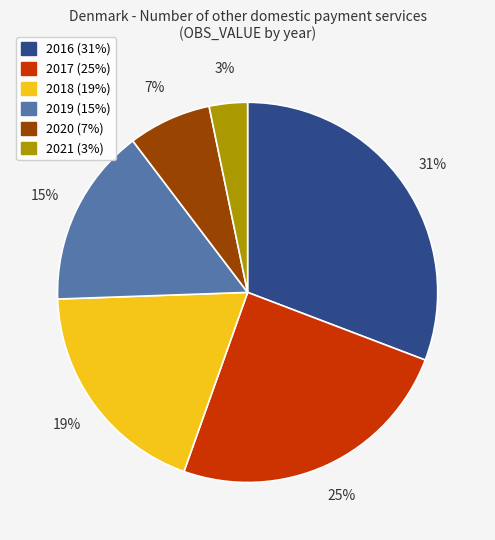

Count the number of slices in the pie.

6